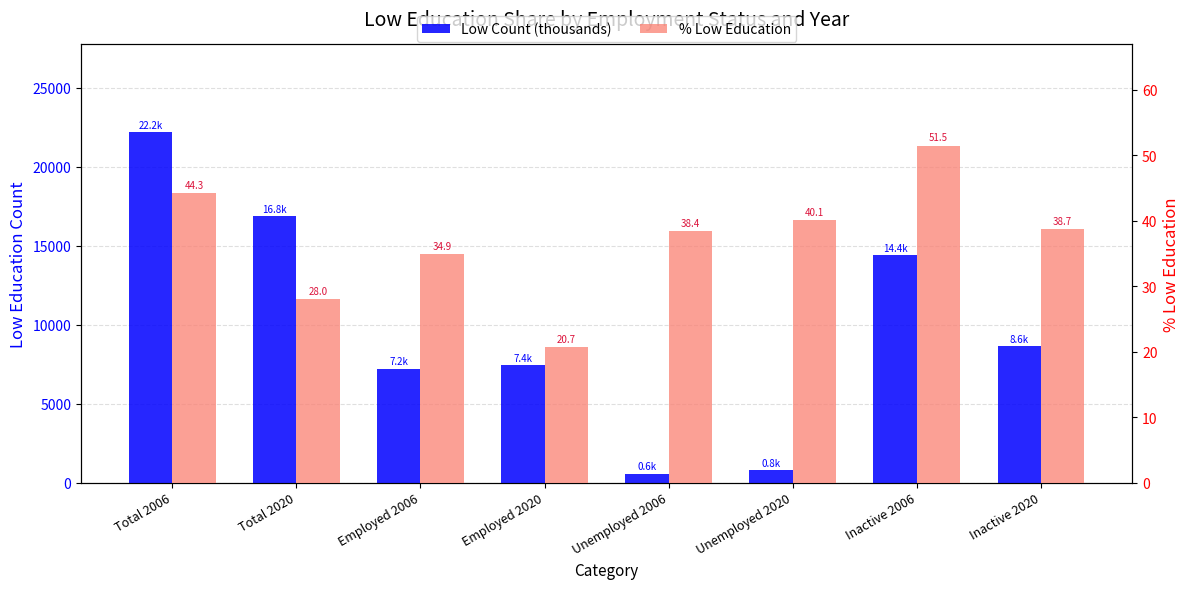

Rank the categories by % Low Education value from highest to lowest.

Inactive 2006, Total 2006, Unemployed 2020, Inactive 2020, Unemployed 2006, Employed 2006, Total 2020, Employed 2020